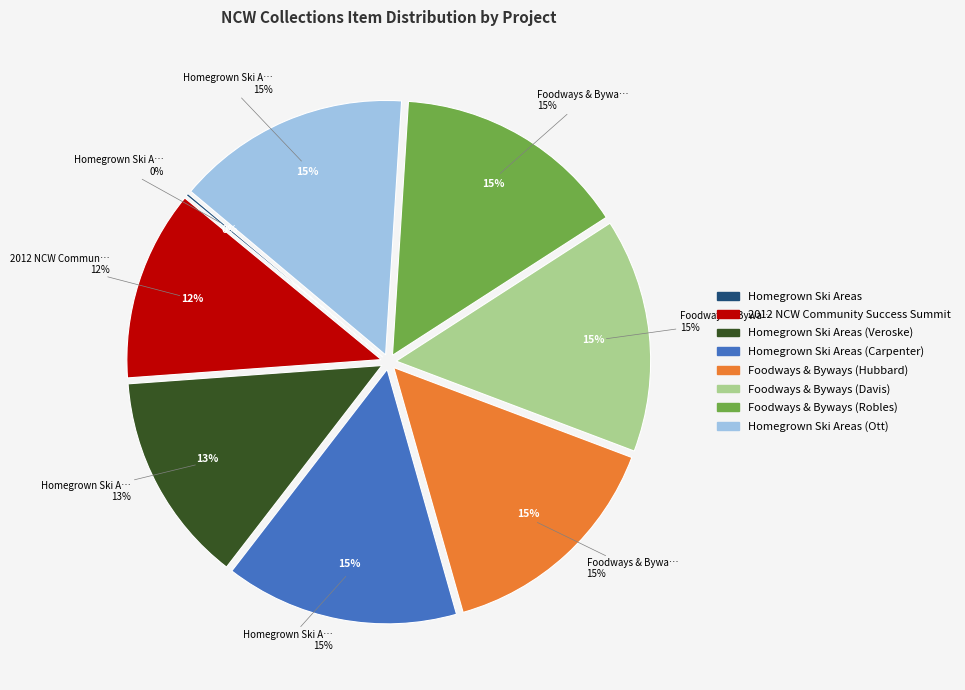

What percentage is the 2012 NCW Community Success Summit slice, to the nearest percent?

12%